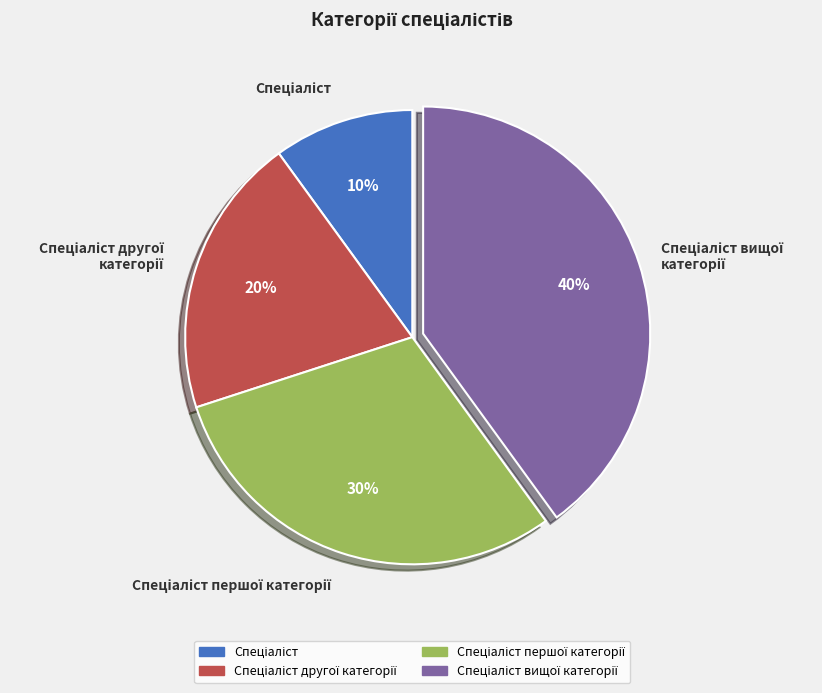

To the nearest percent, what is the average slice percentage?

25%